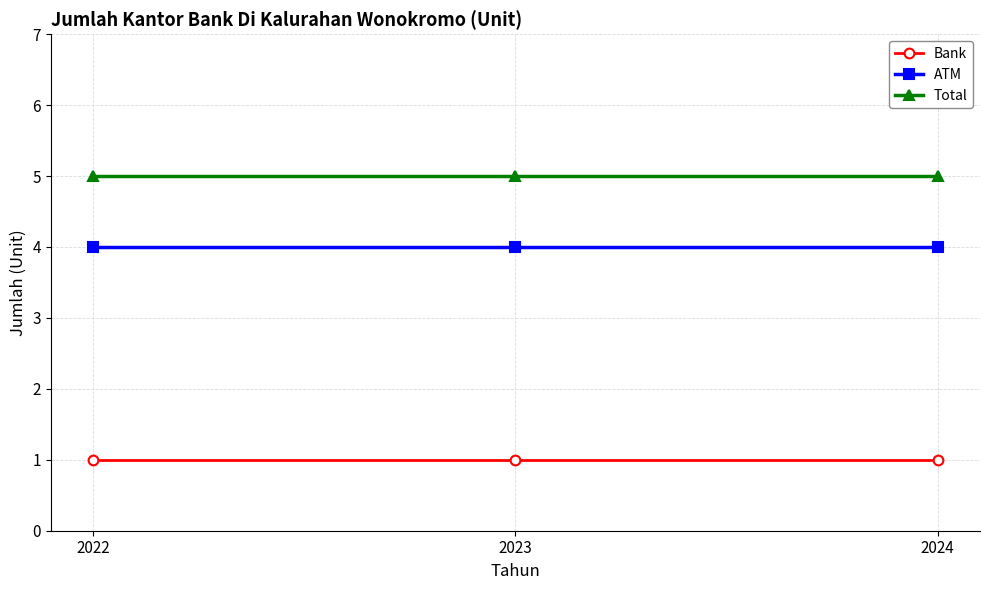

Is it true that Bank equals 1 at 2023?

True